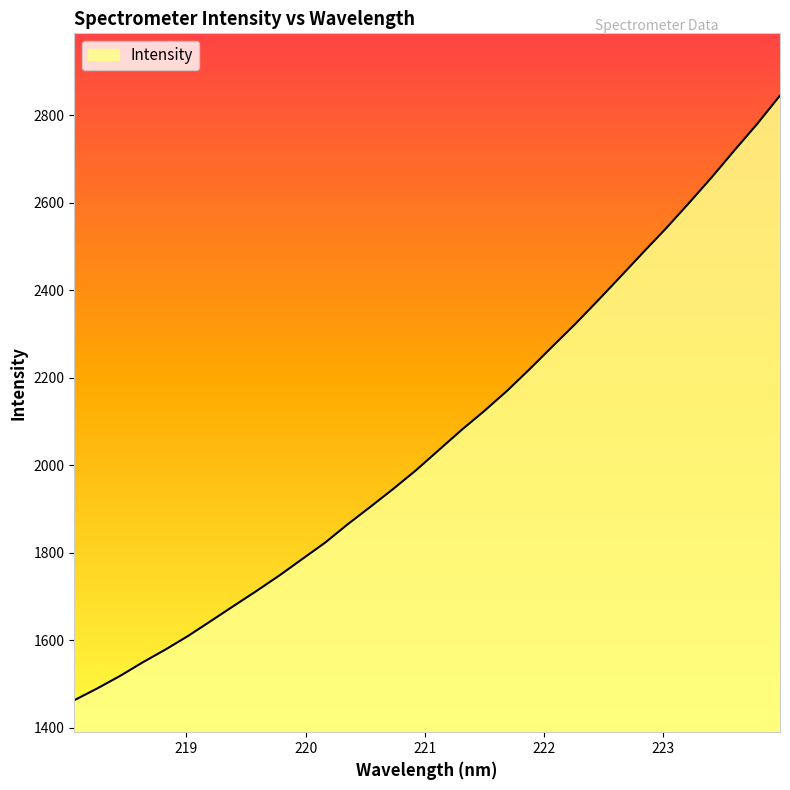

What is the minimum value shown in the chart?

1462.4